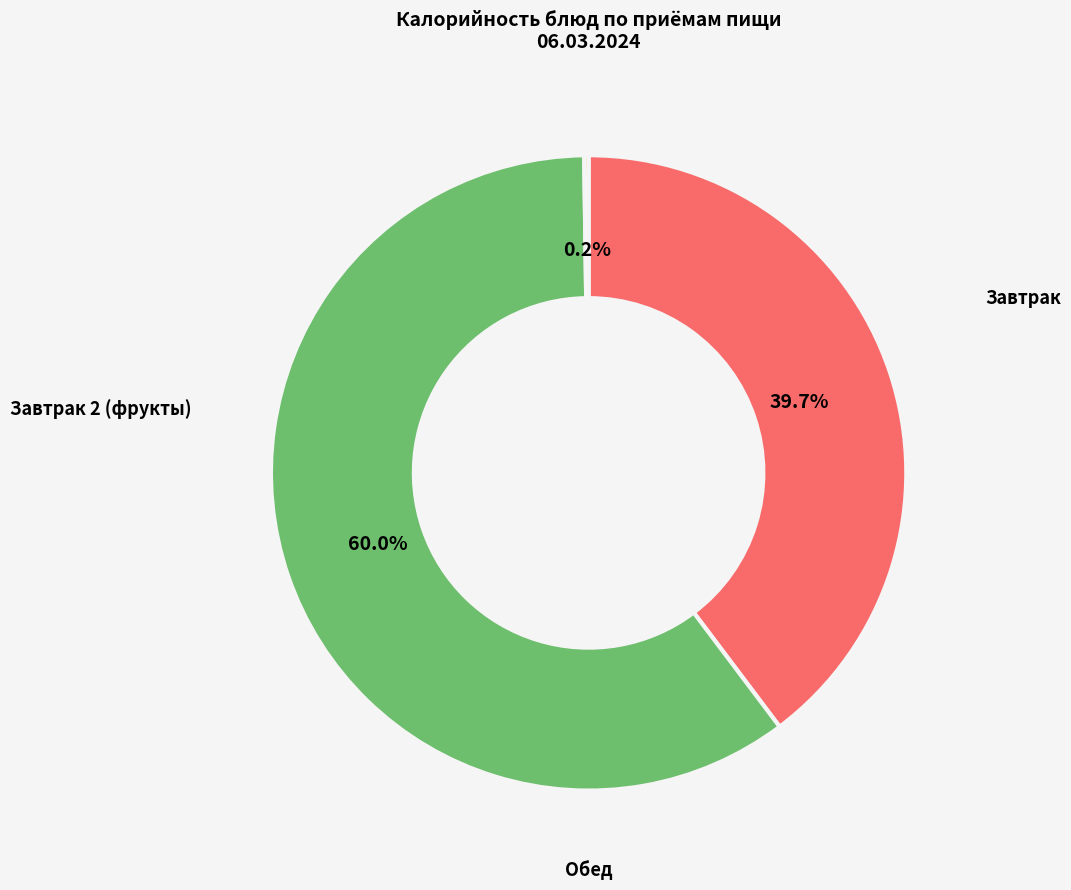

Is there any slice that represents more than half of the pie?

Yes